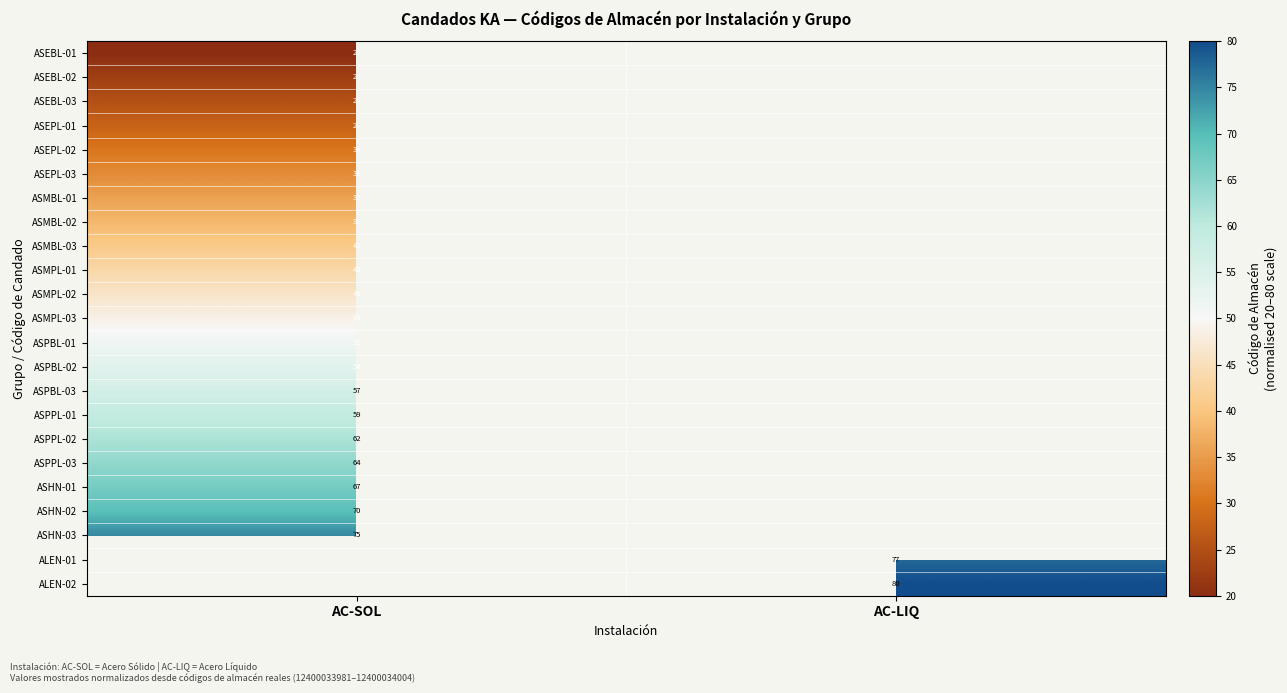

True or false: ASMBL-02 has a value of 38 at AC-SOL.

True